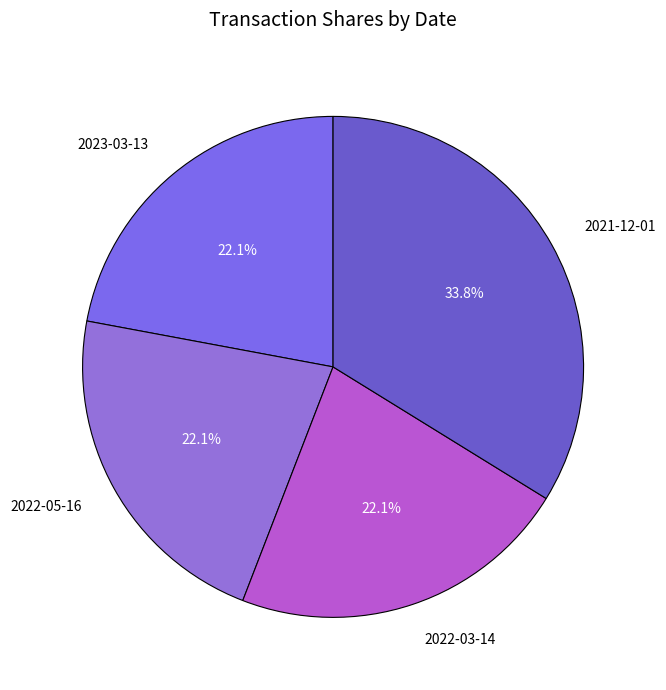

What is the ratio of the value at 2022-03-14 to the value at 2023-03-13?

1.0